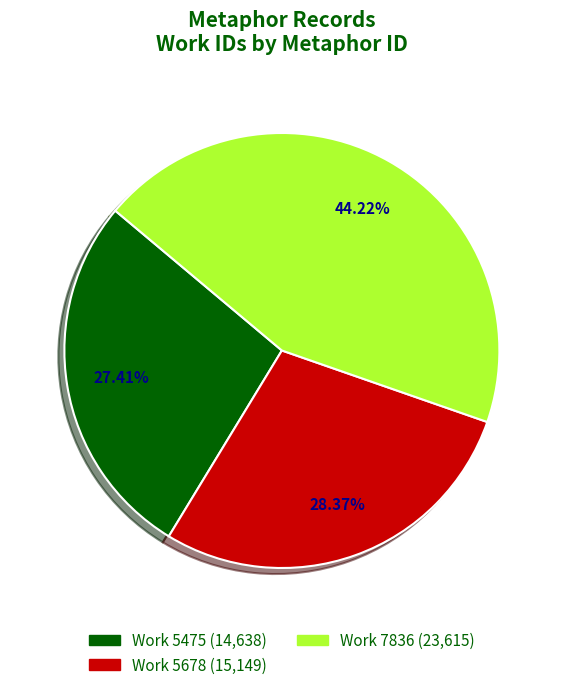

Does any single category account for the majority?

No